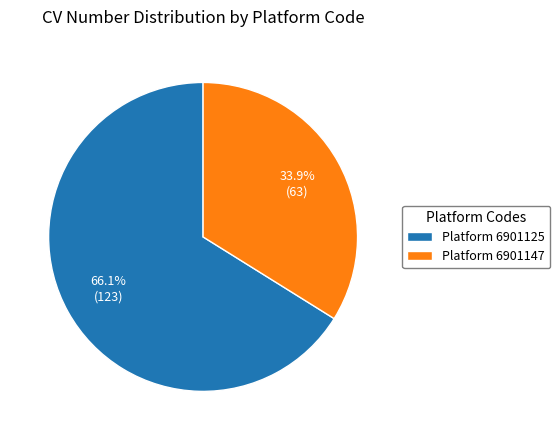

What is the smallest slice in the pie chart?

Platform 6901147